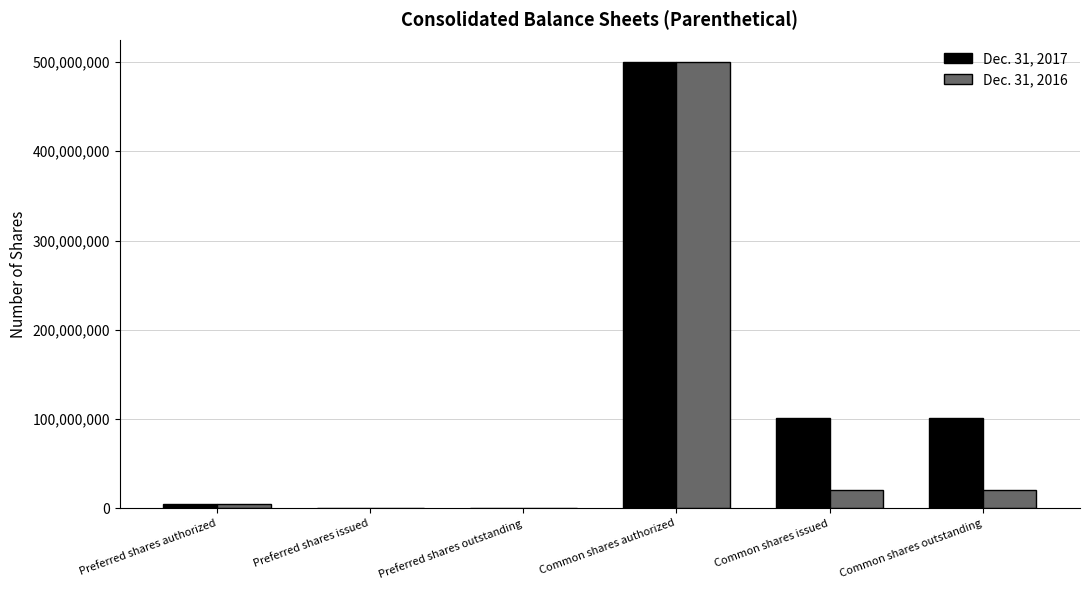

How many categories are shown in the chart?

6